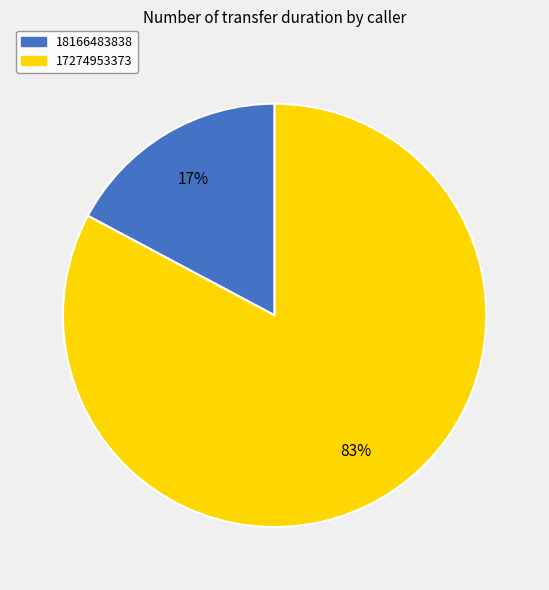

True or false: 17274953373 accounts for 71% of the total.

False